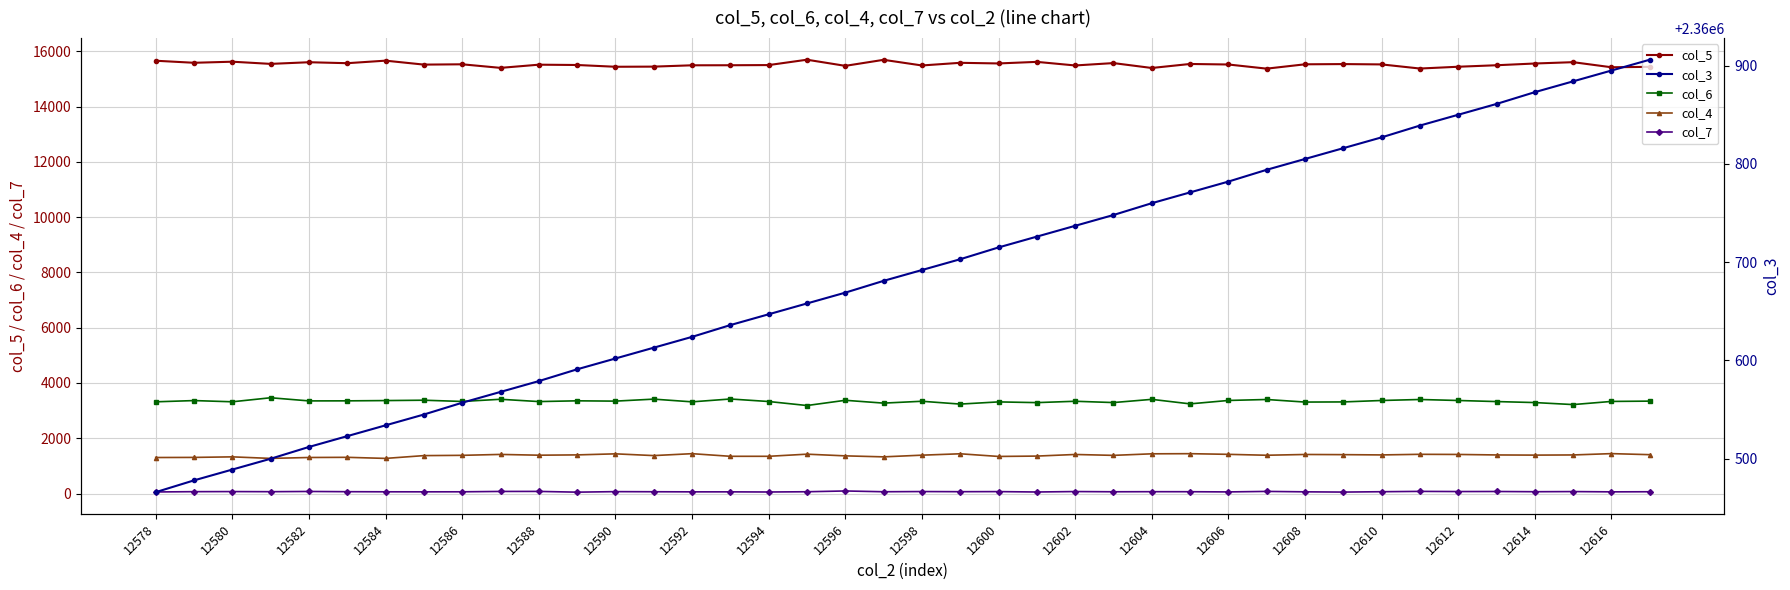

True or false: col_5 has more than 1 interior local peaks.

True